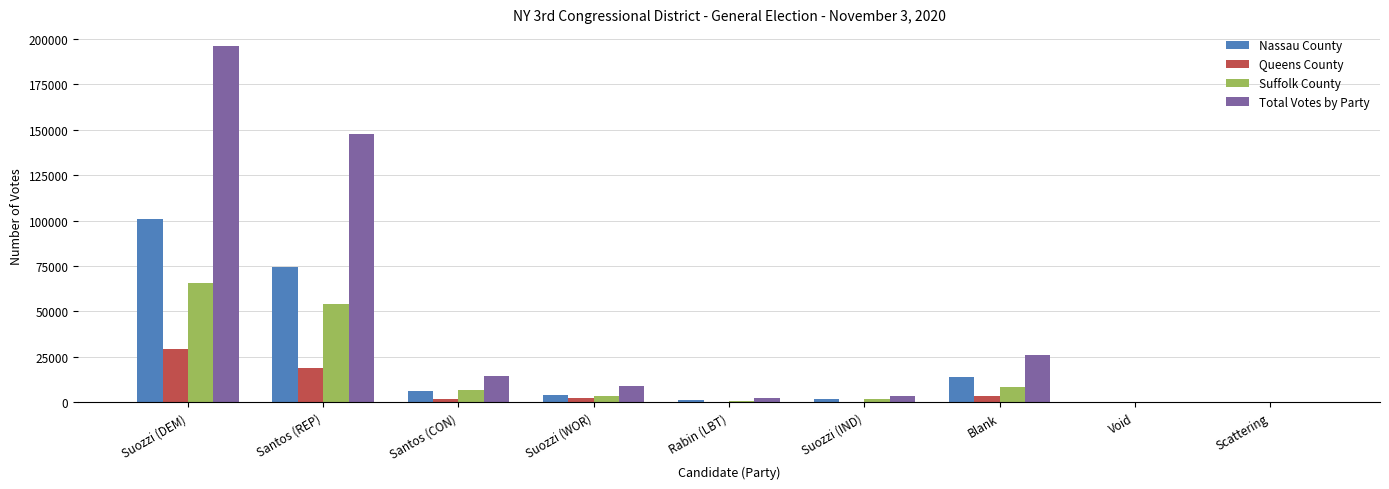

Between Blank and Scattering, which series saw the biggest shift?

Total Votes by Party